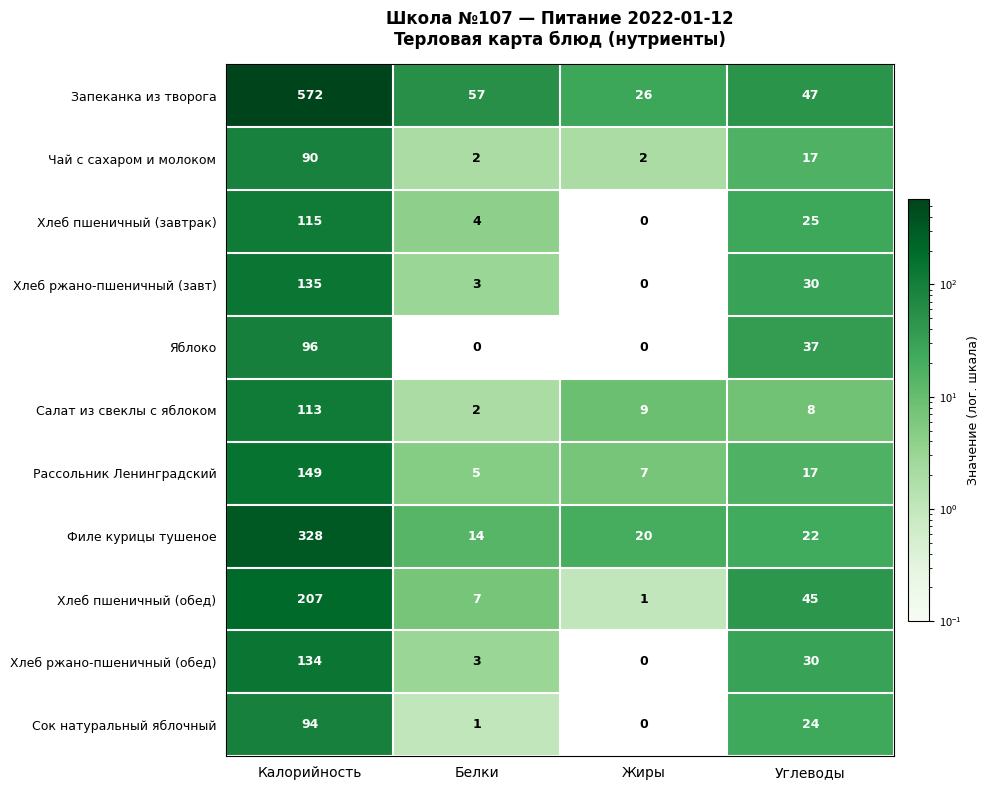

Count the number of categories in the chart.

4